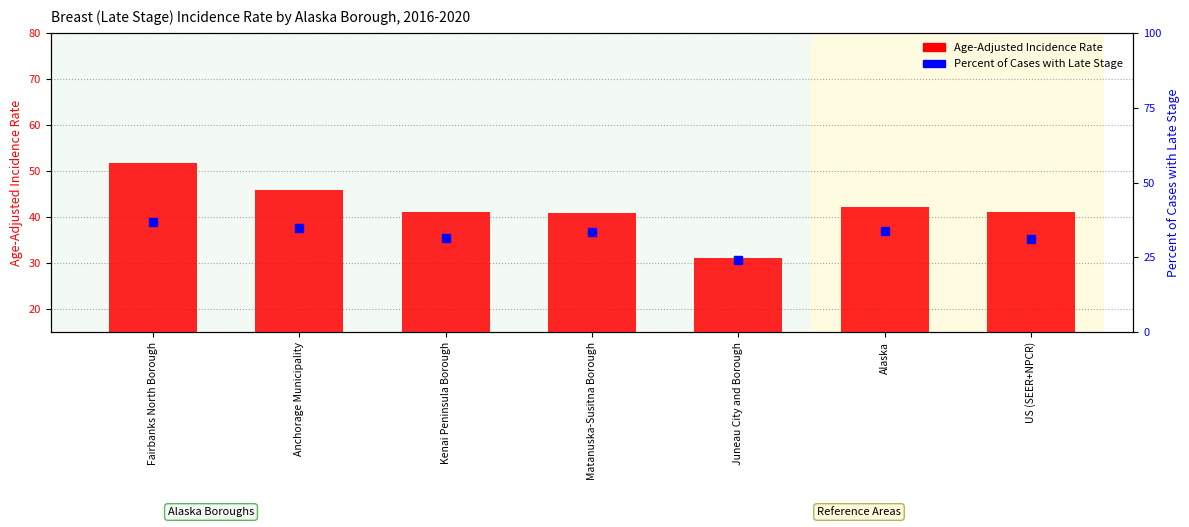

What are all the series names shown in the legend?

Age-Adjusted Incidence Rate, Percent of Cases with Late Stage